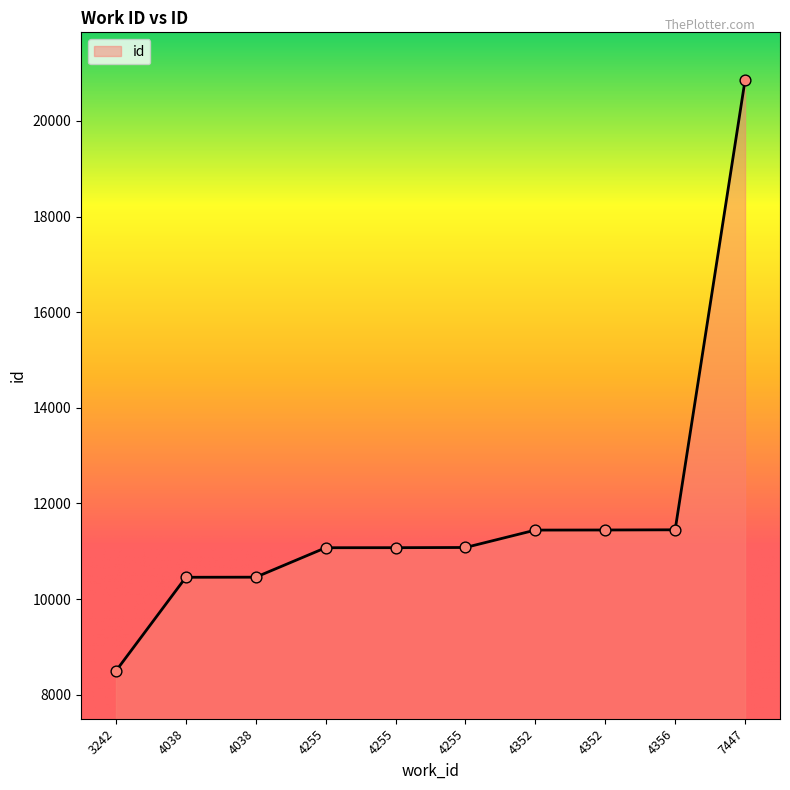

What is the ratio of the value at 4038 to the value at 3242?

1.2